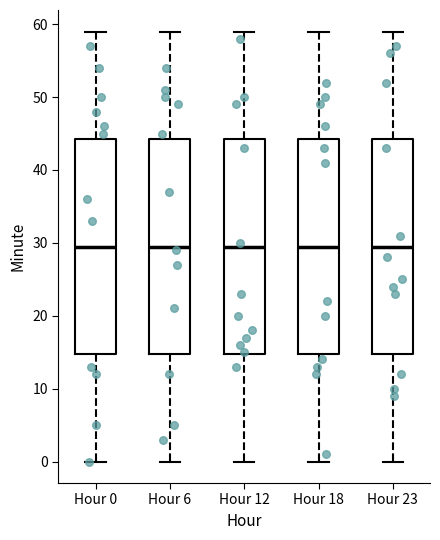

Reading left to right, transcribe this box plot: for each box, give where its median line is, the range the box spans, and where its two whiskers end, as read against the y-axis. The values are not printed on the chart, so give them approximately, as read against the axis.

Hour 0: median 30, box 15 to 44, whiskers 0 to 59
Hour 6: median 30, box 15 to 44, whiskers 0 to 59
Hour 12: median 30, box 15 to 44, whiskers 0 to 59
Hour 18: median 30, box 15 to 44, whiskers 0 to 59
Hour 23: median 30, box 15 to 44, whiskers 0 to 59